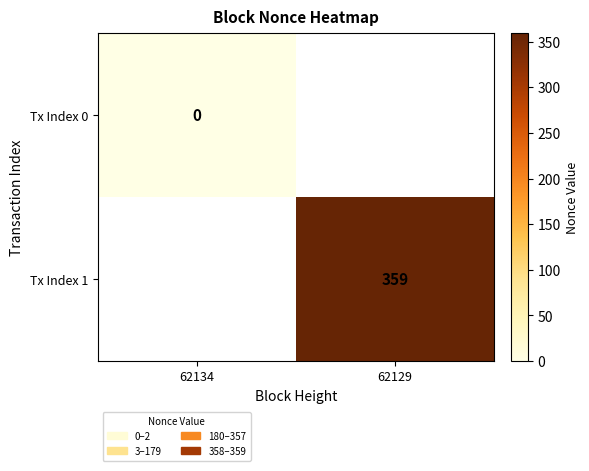

At how many categories does at least one series exceed 218?

1